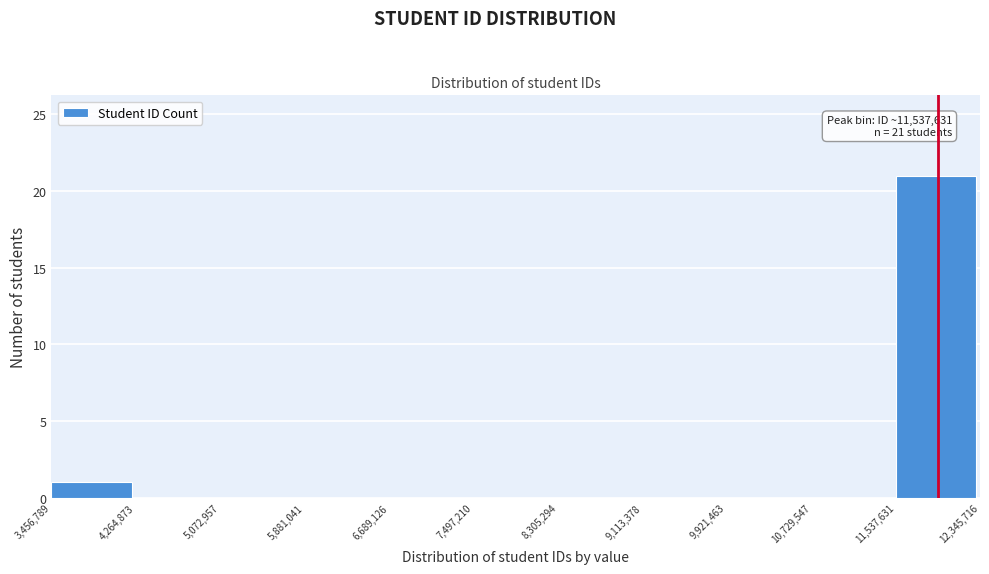

Which range on the x-axis has the tallest bar?

11,537,631 to 12,345,716